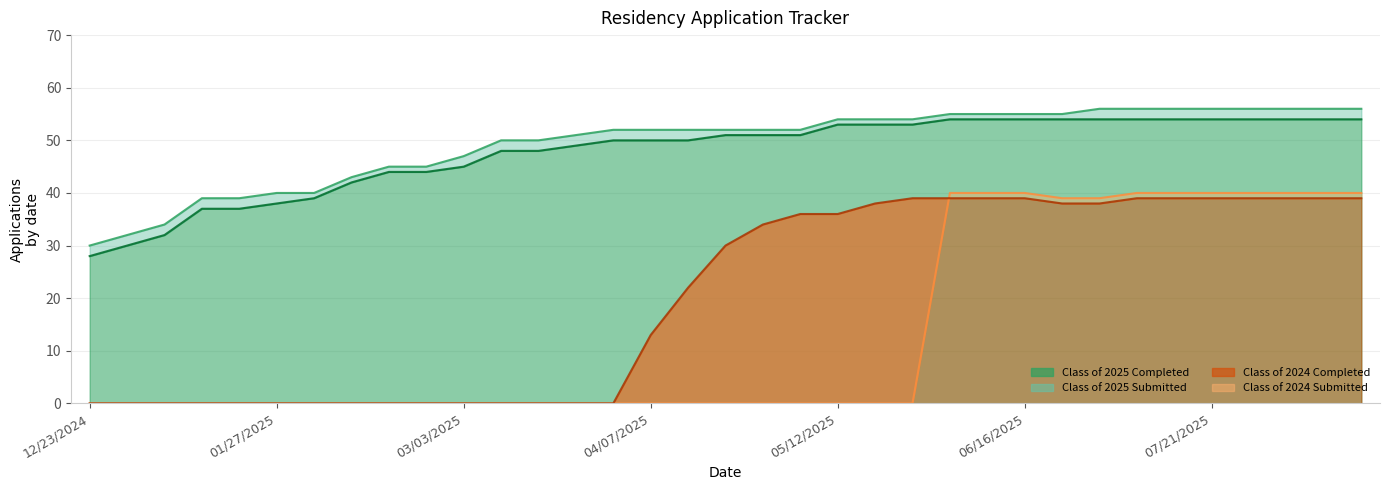

Reading right to left, extract all data points from this chart.

Class of 2025 Submitted: 08/18/2025=56	08/11/2025=56	08/04/2025=56	07/28/2025=56	07/21/2025=56	07/14/2025=56	07/07/2025=56	06/30/2025=56	06/21/2025=55	06/16/2025=55	06/09/2025=55	06/02/2025=55	05/26/2025=54	05/19/2025=54	05/12/2025=54	05/06/2025=52	04/28/2025=52	04/21/2025=52	04/14/2025=52	04/07/2025=52	03/31/2025=52	03/24/2025=51	03/17/2025=50	03/10/2025=50	03/03/2025=47	02/24/2025=45	02/18/2025=45	02/10/2025=43	02/03/2025=40	01/27/2025=40	01/20/2025=39	01/14/2025=39	01/06/2025=34	12/30/2024=32	12/23/2024=30
Class of 2025 Completed: 08/18/2025=54	08/11/2025=54	08/04/2025=54	07/28/2025=54	07/21/2025=54	07/14/2025=54	07/07/2025=54	06/30/2025=54	06/21/2025=54	06/16/2025=54	06/09/2025=54	06/02/2025=54	05/26/2025=53	05/19/2025=53	05/12/2025=53	05/06/2025=51	04/28/2025=51	04/21/2025=51	04/14/2025=50	04/07/2025=50	03/31/2025=50	03/24/2025=49	03/17/2025=48	03/10/2025=48	03/03/2025=45	02/24/2025=44	02/18/2025=44	02/10/2025=42	02/03/2025=39	01/27/2025=38	01/20/2025=37	01/14/2025=37	01/06/2025=32	12/30/2024=30	12/23/2024=28
Class of 2024 Submitted: 08/18/2025=40	08/11/2025=40	08/04/2025=40	07/28/2025=40	07/21/2025=40	07/14/2025=40	07/07/2025=40	06/30/2025=39	06/21/2025=39	06/16/2025=40	06/09/2025=40	06/02/2025=40	05/26/2025=0	05/19/2025=0	05/12/2025=0	05/06/2025=0	04/28/2025=0	04/21/2025=0	04/14/2025=0	04/07/2025=0	03/31/2025=0	03/24/2025=0	03/17/2025=0	03/10/2025=0	03/03/2025=0	02/24/2025=0	02/18/2025=0	02/10/2025=0	02/03/2025=0	01/27/2025=0	01/20/2025=0	01/14/2025=0	01/06/2025=0	12/30/2024=0	12/23/2024=0
Class of 2024 Completed: 08/18/2025=39	08/11/2025=39	08/04/2025=39	07/28/2025=39	07/21/2025=39	07/14/2025=39	07/07/2025=39	06/30/2025=38	06/21/2025=38	06/16/2025=39	06/09/2025=39	06/02/2025=39	05/26/2025=39	05/19/2025=38	05/12/2025=36	05/06/2025=36	04/28/2025=34	04/21/2025=30	04/14/2025=22	04/07/2025=13	03/31/2025=0	03/24/2025=0	03/17/2025=0	03/10/2025=0	03/03/2025=0	02/24/2025=0	02/18/2025=0	02/10/2025=0	02/03/2025=0	01/27/2025=0	01/20/2025=0	01/14/2025=0	01/06/2025=0	12/30/2024=0	12/23/2024=0